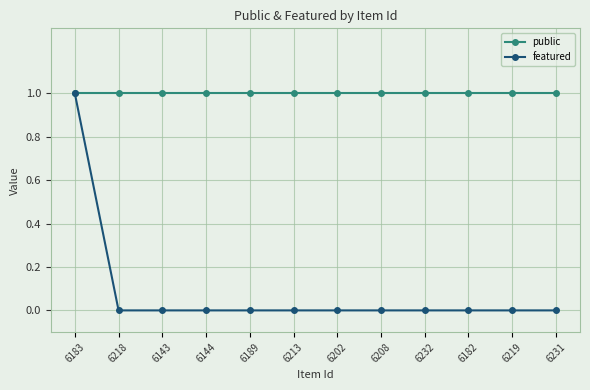

Is the value of public at 6183 greater than the value of featured at 6182?

Yes